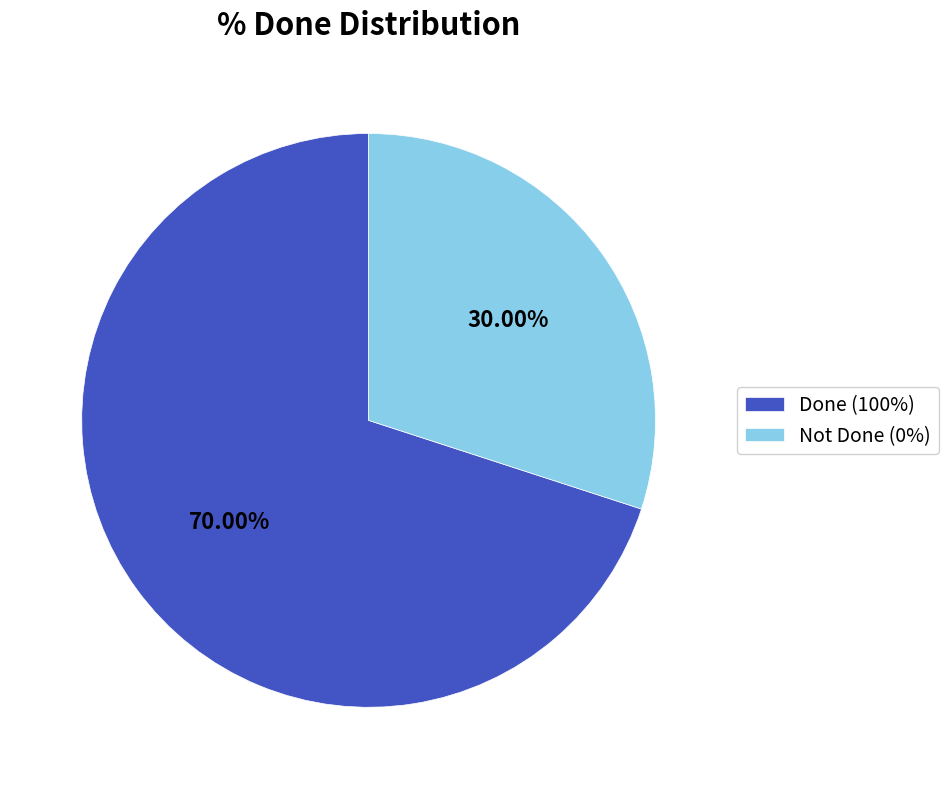

How many segments does this pie chart have?

2